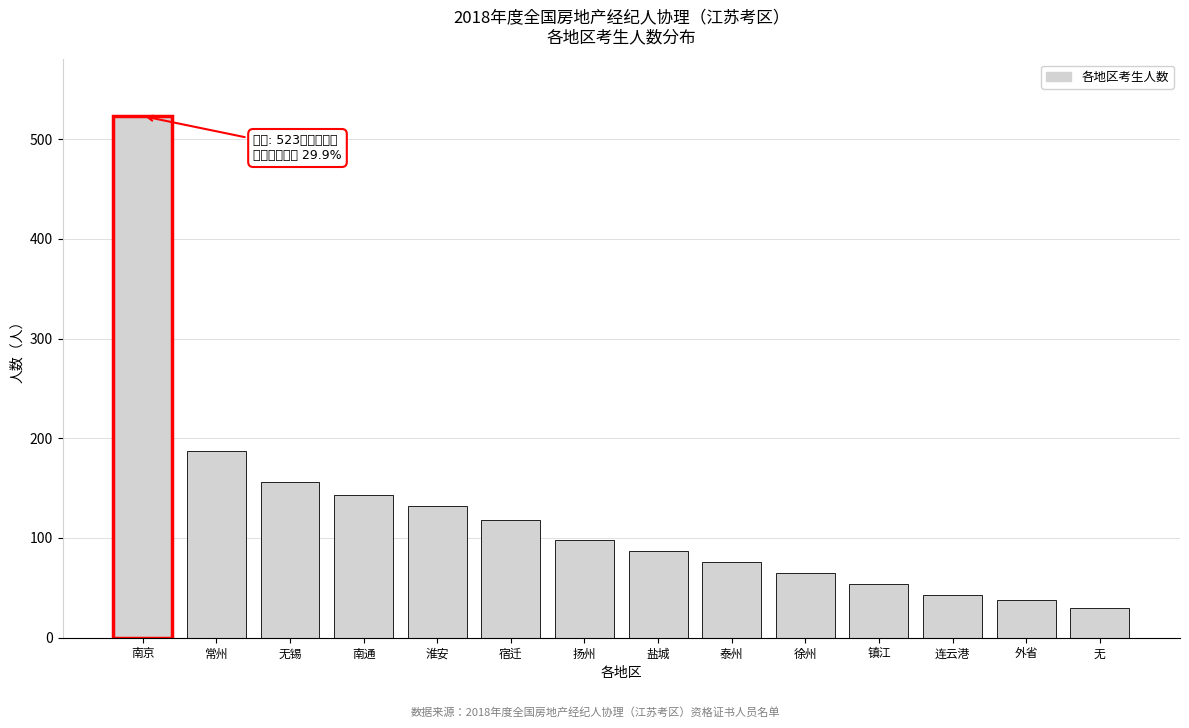

Reading right to left, list all the values displayed in this chart.

30	38	43	54	65	76	87	98	118	132	143	156	187	523